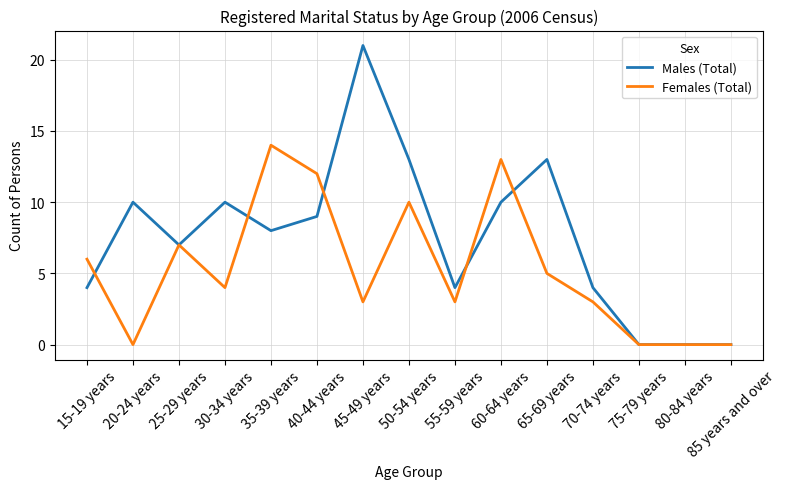

True or false: Females (Total) and Males (Total) cross at least once.

True